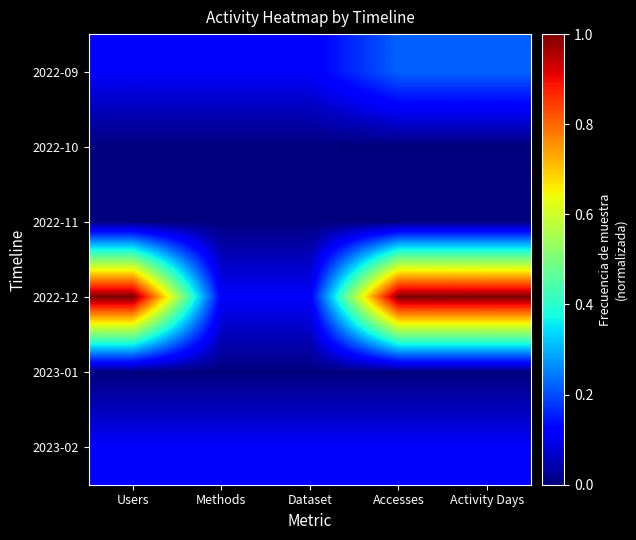

What is the difference between the highest and lowest values at Users?

1.0